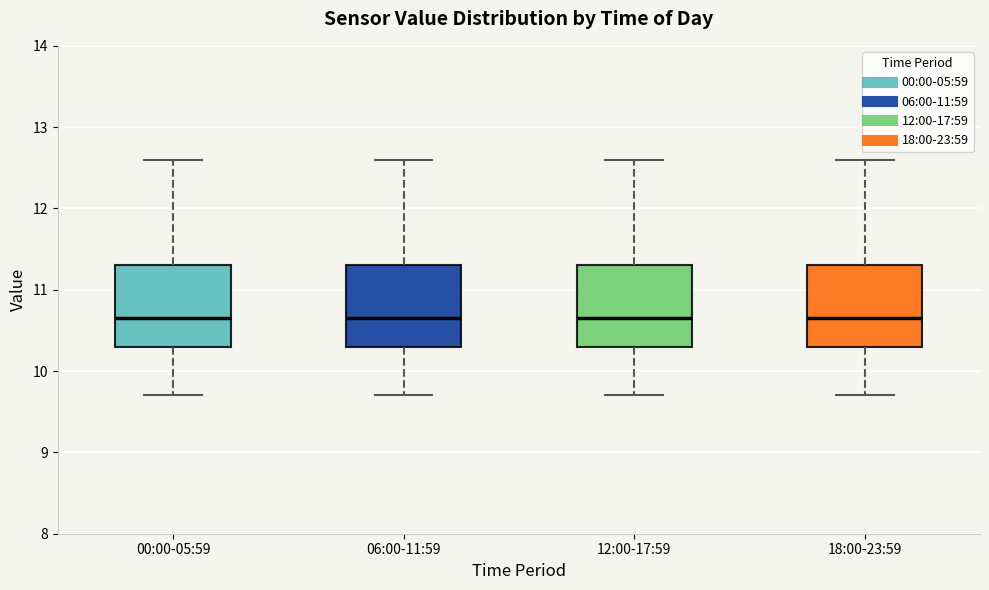

Reading left to right, transcribe this box plot: for each box, give where its median line is, the range the box spans, and where its two whiskers end, as read against the y-axis. The values are not printed on the chart, so give them approximately, as read against the axis.

00:00-05:59: median 10.7, box 10.3 to 11.3, whiskers 9.7 to 12.6
06:00-11:59: median 10.7, box 10.3 to 11.3, whiskers 9.7 to 12.6
12:00-17:59: median 10.7, box 10.3 to 11.3, whiskers 9.7 to 12.6
18:00-23:59: median 10.7, box 10.3 to 11.3, whiskers 9.7 to 12.6